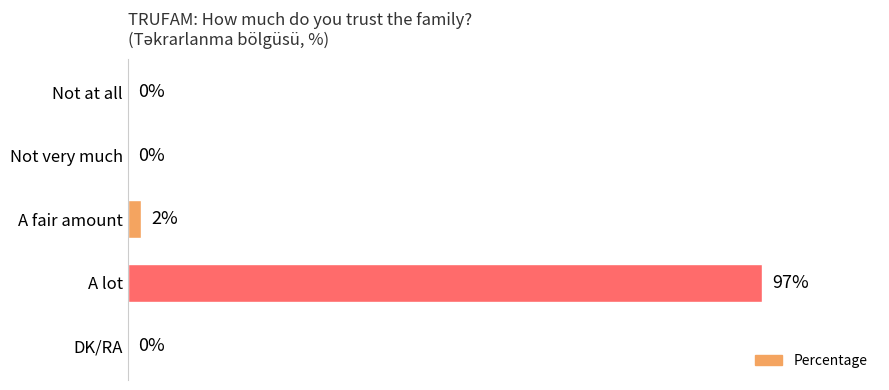

Are the bars horizontal?

Yes